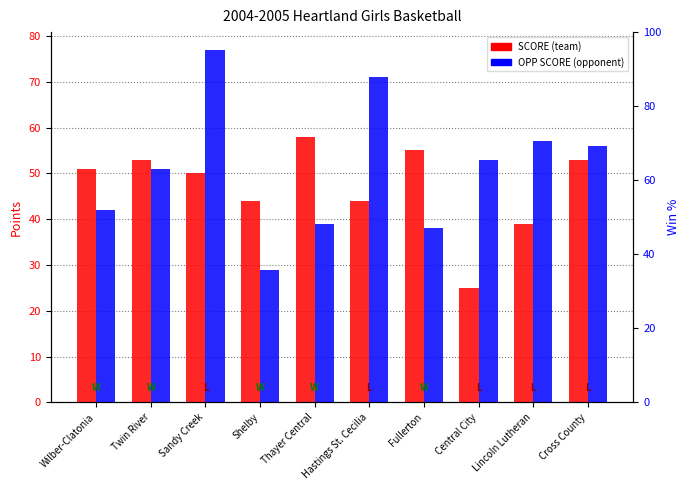

How many values in the OPP SCORE series exceed 53?

4